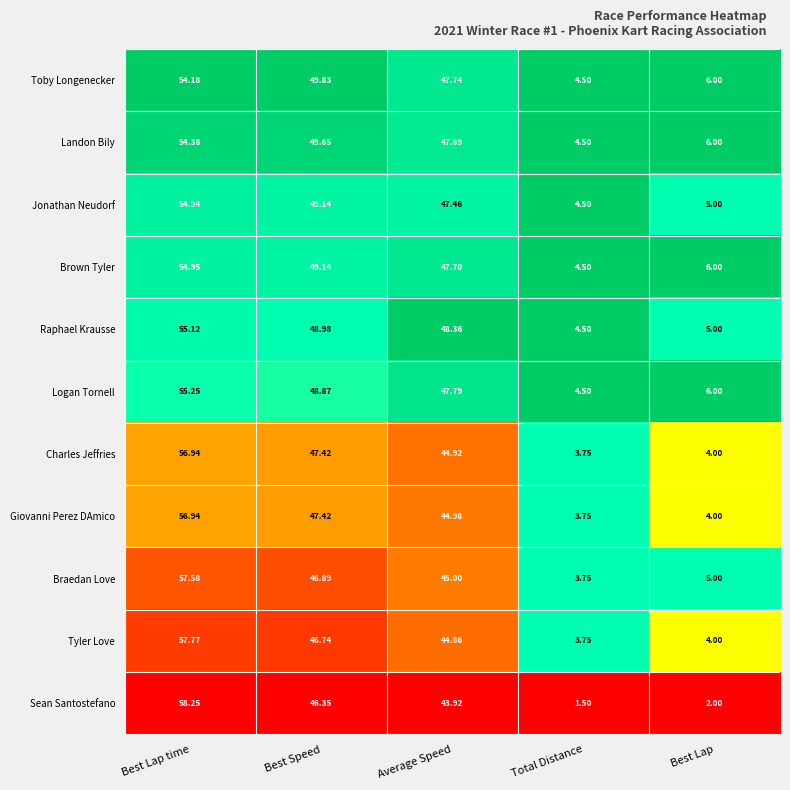

Where is Logan Tornell nearest to the value 29?

Average Speed